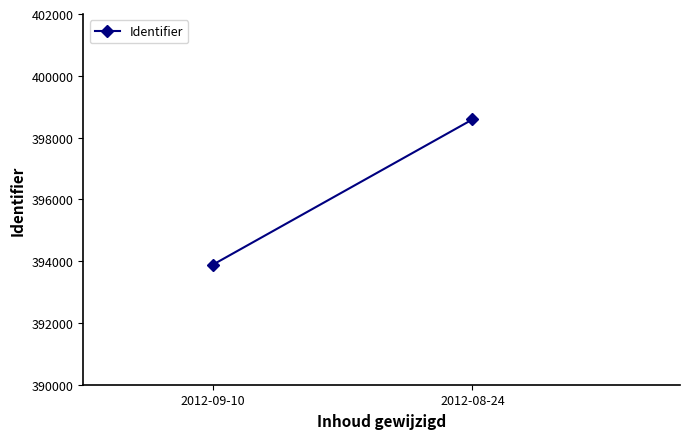

What is the difference between the values at 2012-09-10 and 2012-08-24?

4698